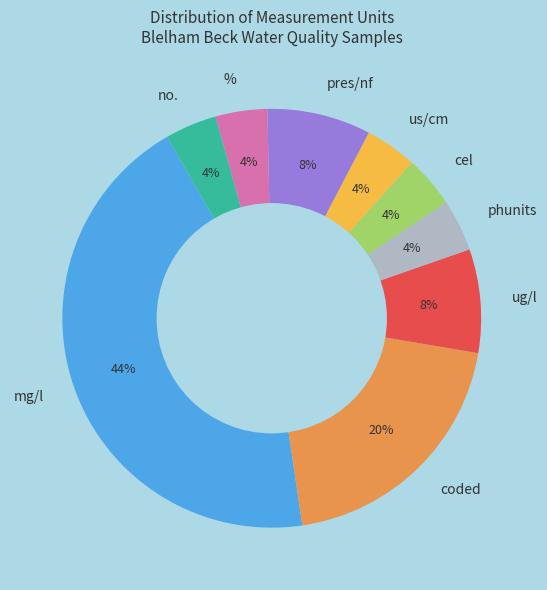

Is it true that ug/l is 8% of the pie?

True